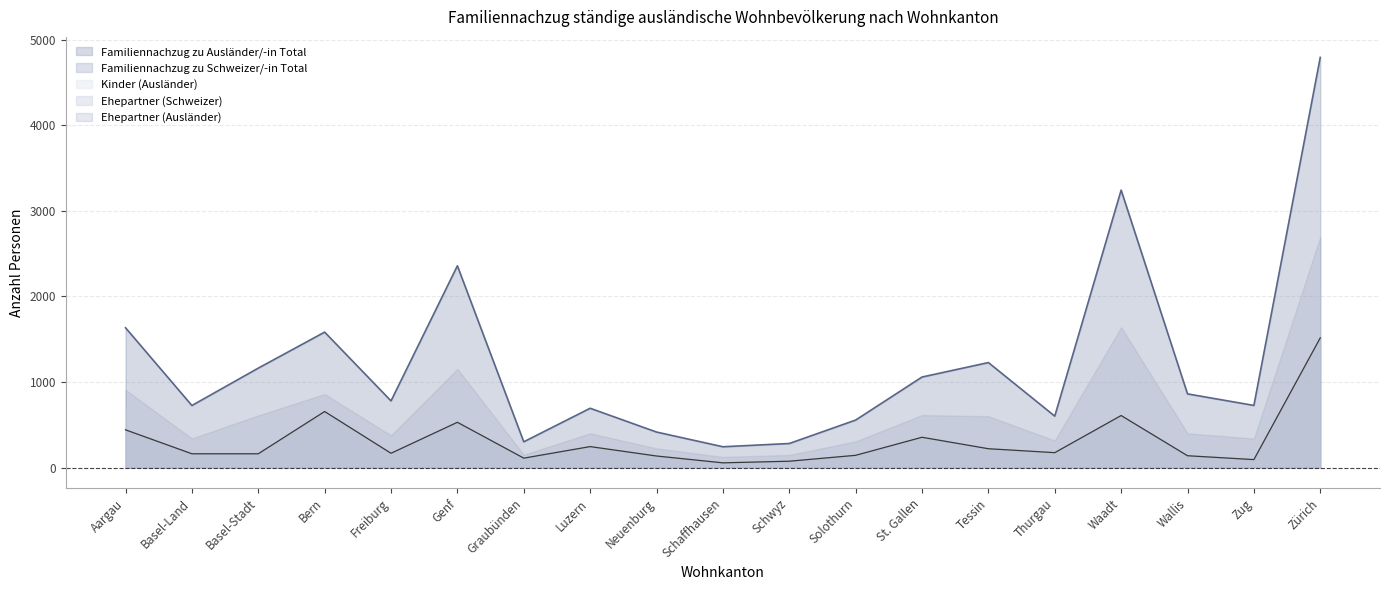

What is the maximum value for Ehepartner (Ausländer)?

2695